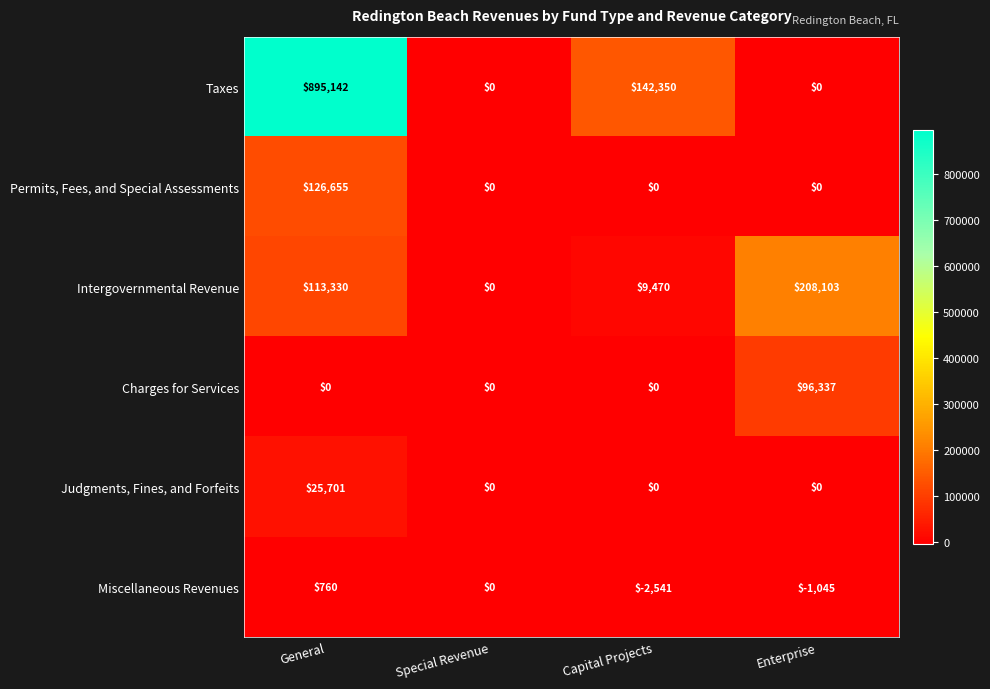

Which series has the largest total across all categories?

Taxes